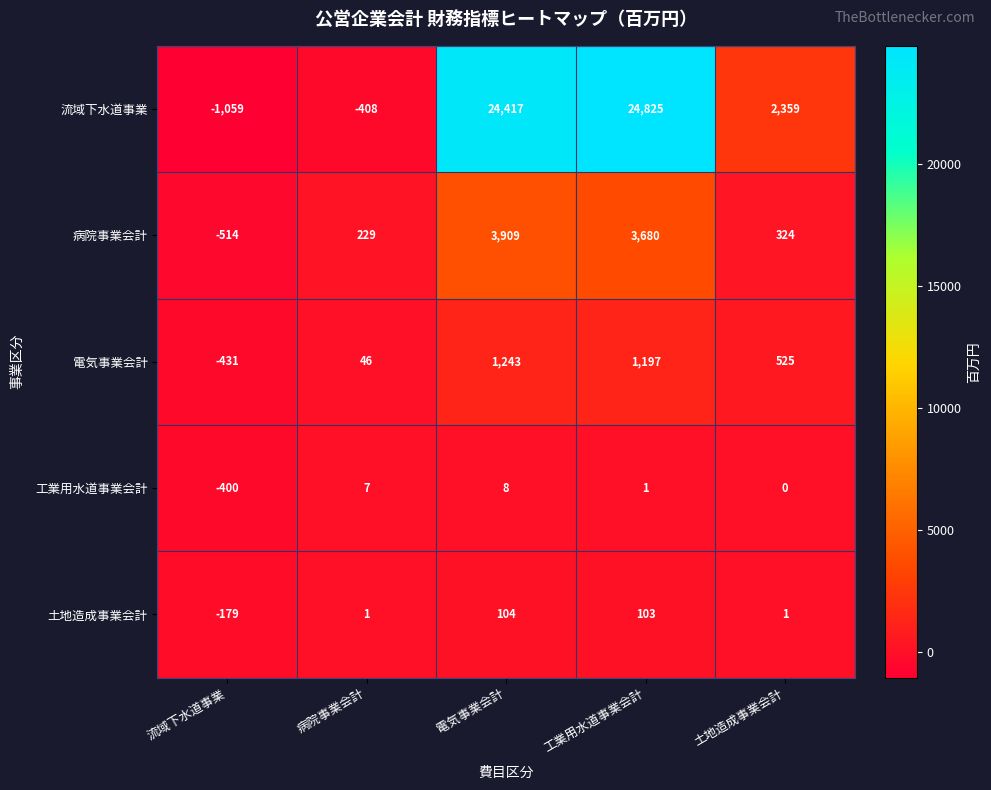

At how many categories does at least one series exceed 19209?

2